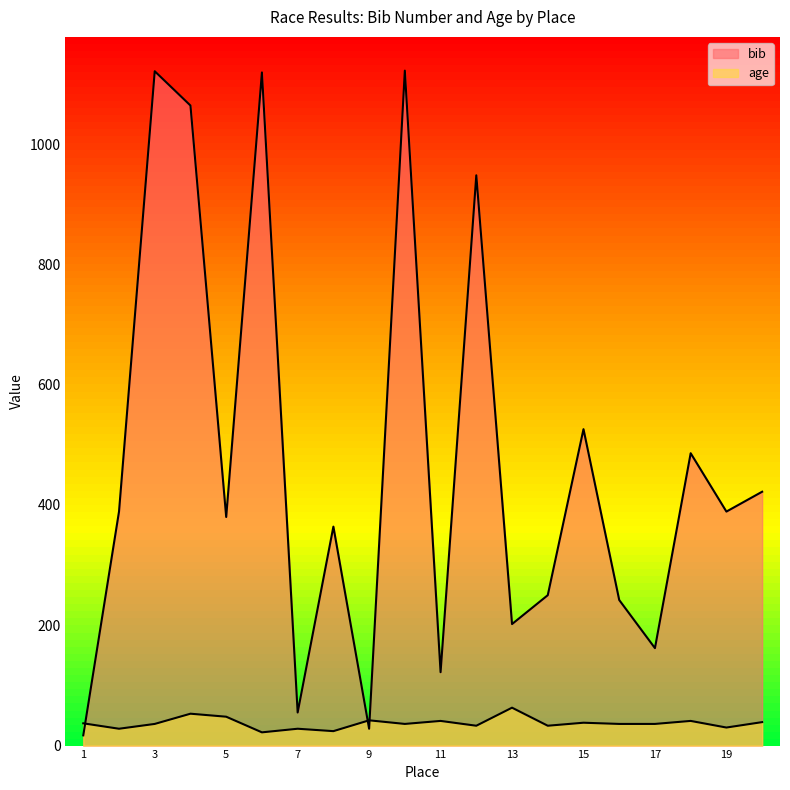

Does the chart display data point markers on the line(s)?

No